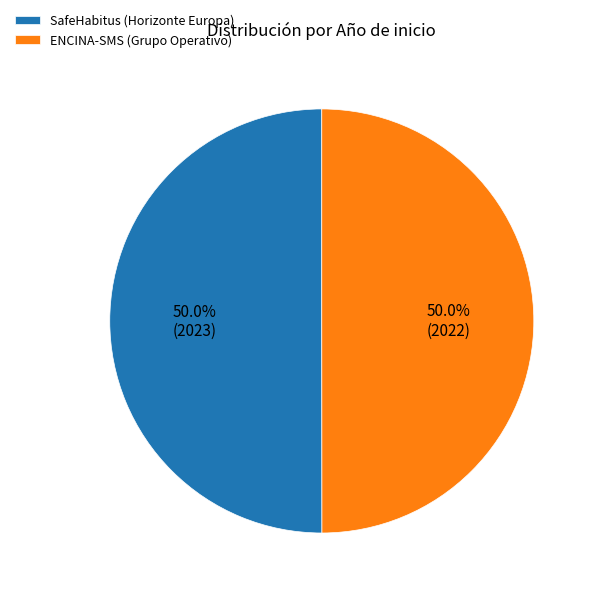

How much of the chart is everything except ENCINA-SMS (Grupo Operativo)?

50.0%